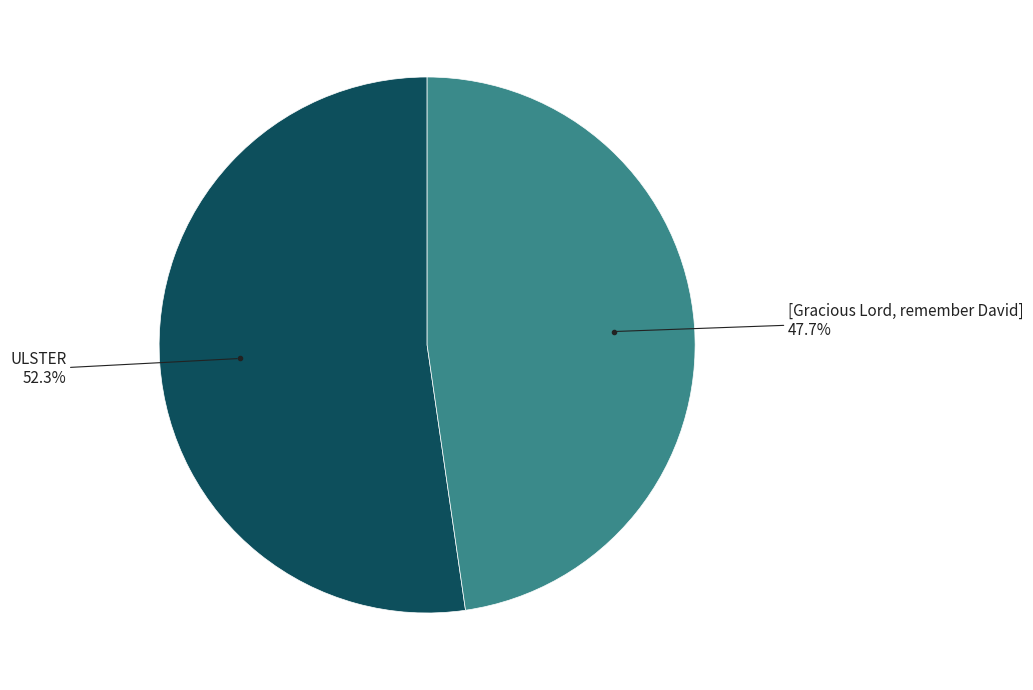

Does any single category account for the majority?

Yes